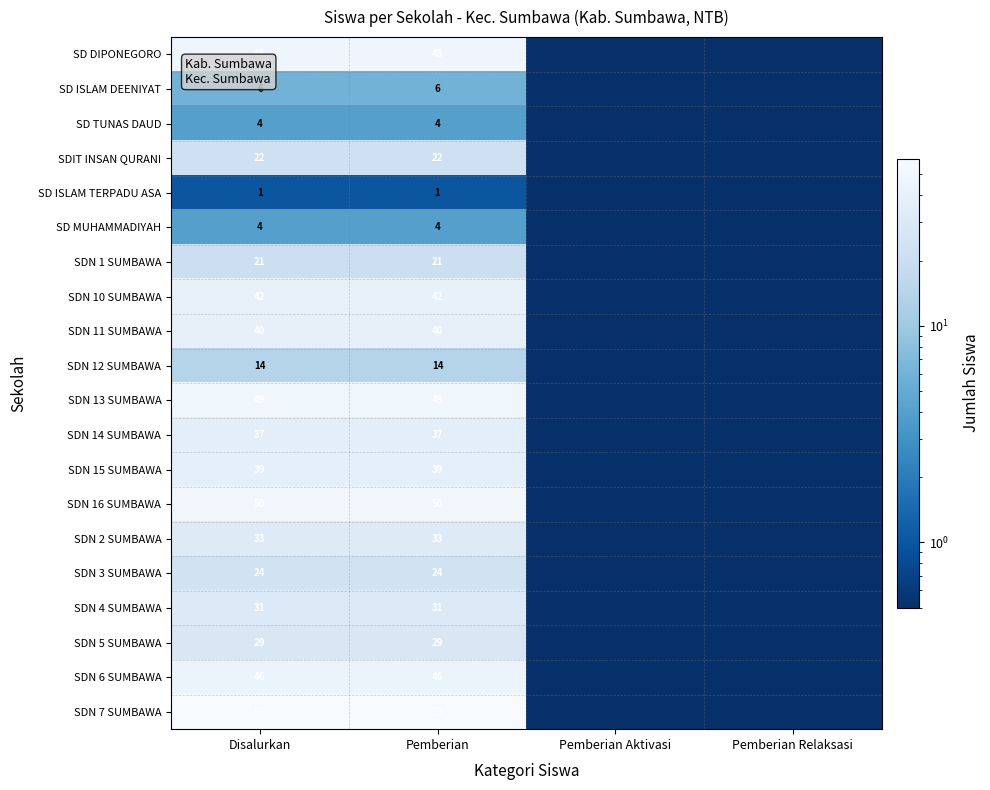

What is the sum of the SDN 15 SUMBAWA values at Pemberian and Disalurkan?

78.0